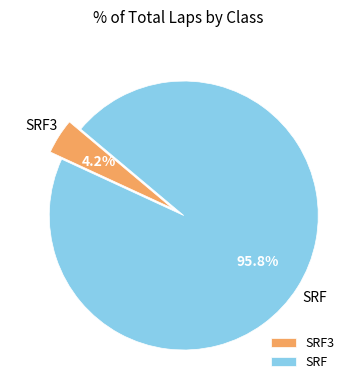

How much of the chart is everything except SRF?

4.2%